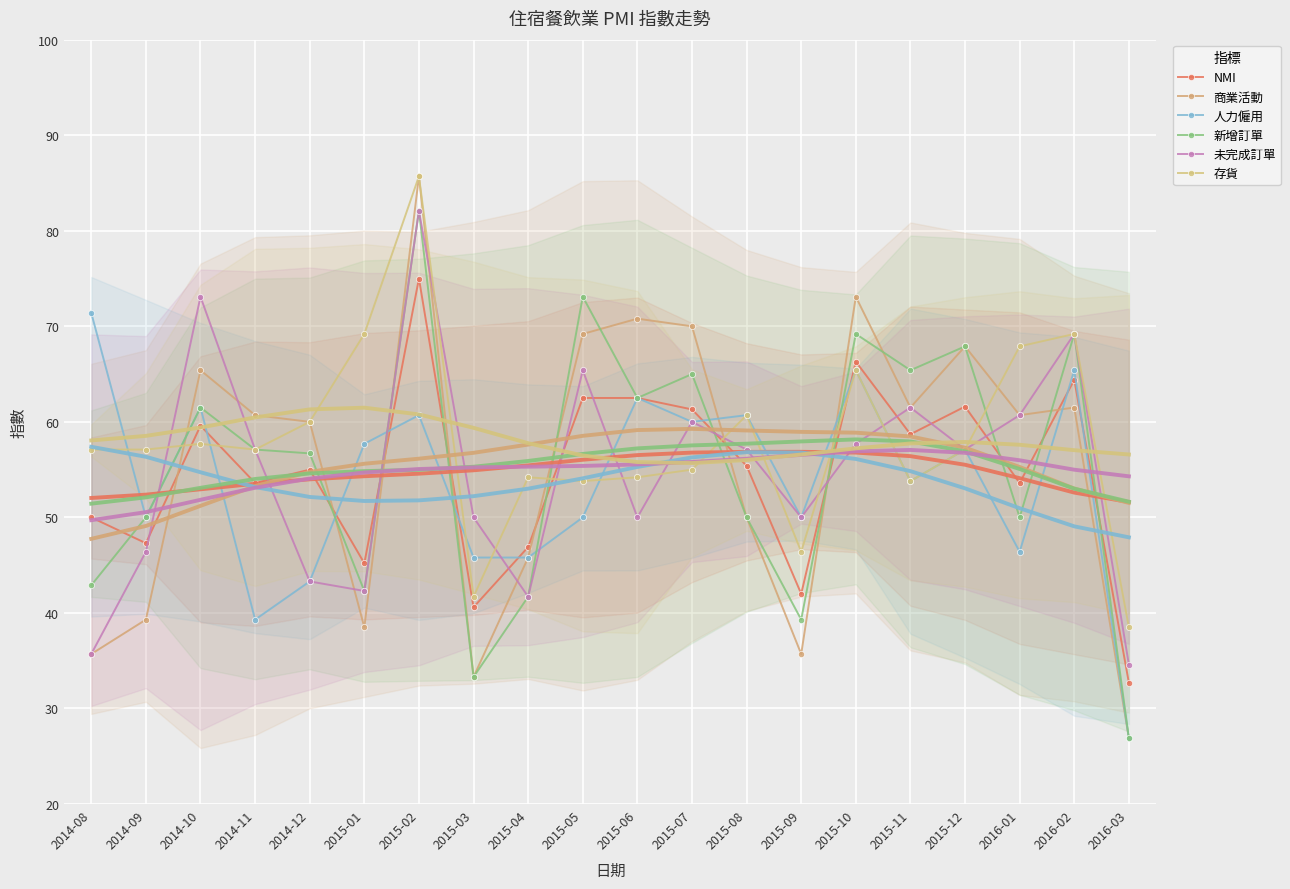

Reading left to right, extract all data points from this chart.

NMI: 2014-08=50.0	2014-09=47.3	2014-10=59.6	2014-11=53.6	2014-12=55.0	2015-01=45.2	2015-02=75.0	2015-03=40.6	2015-04=46.9	2015-05=62.5	2015-06=62.5	2015-07=61.3	2015-08=55.4	2015-09=42.0	2015-10=66.3	2015-11=58.7	2015-12=61.6	2016-01=53.6	2016-02=64.4	2016-03=32.7
商業活動: 2014-08=35.7	2014-09=39.3	2014-10=65.4	2014-11=60.7	2014-12=60.0	2015-01=38.5	2015-02=85.7	2015-03=33.3	2015-04=45.8	2015-05=69.2	2015-06=70.8	2015-07=70.0	2015-08=50.0	2015-09=35.7	2015-10=73.1	2015-11=61.5	2015-12=67.9	2016-01=60.7	2016-02=61.5	2016-03=26.9
人力僱用: 2014-08=71.4	2014-09=50.0	2014-10=61.5	2014-11=39.3	2014-12=43.3	2015-01=57.7	2015-02=60.7	2015-03=45.8	2015-04=45.8	2015-05=50.0	2015-06=62.5	2015-07=60.0	2015-08=60.7	2015-09=50.0	2015-10=65.4	2015-11=53.8	2015-12=57.1	2016-01=46.4	2016-02=65.4	2016-03=26.9
新增訂單: 2014-08=42.9	2014-09=50.0	2014-10=61.5	2014-11=57.1	2014-12=56.7	2015-01=42.3	2015-02=82.1	2015-03=33.3	2015-04=41.7	2015-05=73.1	2015-06=62.5	2015-07=65.0	2015-08=50.0	2015-09=39.3	2015-10=69.2	2015-11=65.4	2015-12=67.9	2016-01=50.0	2016-02=69.2	2016-03=26.9
未完成訂單: 2014-08=35.7	2014-09=46.4	2014-10=73.1	2014-11=57.1	2014-12=43.3	2015-01=42.3	2015-02=82.1	2015-03=50.0	2015-04=41.7	2015-05=65.4	2015-06=50.0	2015-07=60.0	2015-08=57.1	2015-09=50.0	2015-10=57.7	2015-11=61.5	2015-12=57.1	2016-01=60.7	2016-02=69.2	2016-03=34.6
存貨: 2014-08=57.1	2014-09=57.1	2014-10=57.7	2014-11=57.1	2014-12=60.0	2015-01=69.2	2015-02=85.7	2015-03=41.7	2015-04=54.2	2015-05=53.8	2015-06=54.2	2015-07=55.0	2015-08=60.7	2015-09=46.4	2015-10=65.4	2015-11=53.8	2015-12=57.1	2016-01=67.9	2016-02=69.2	2016-03=38.5